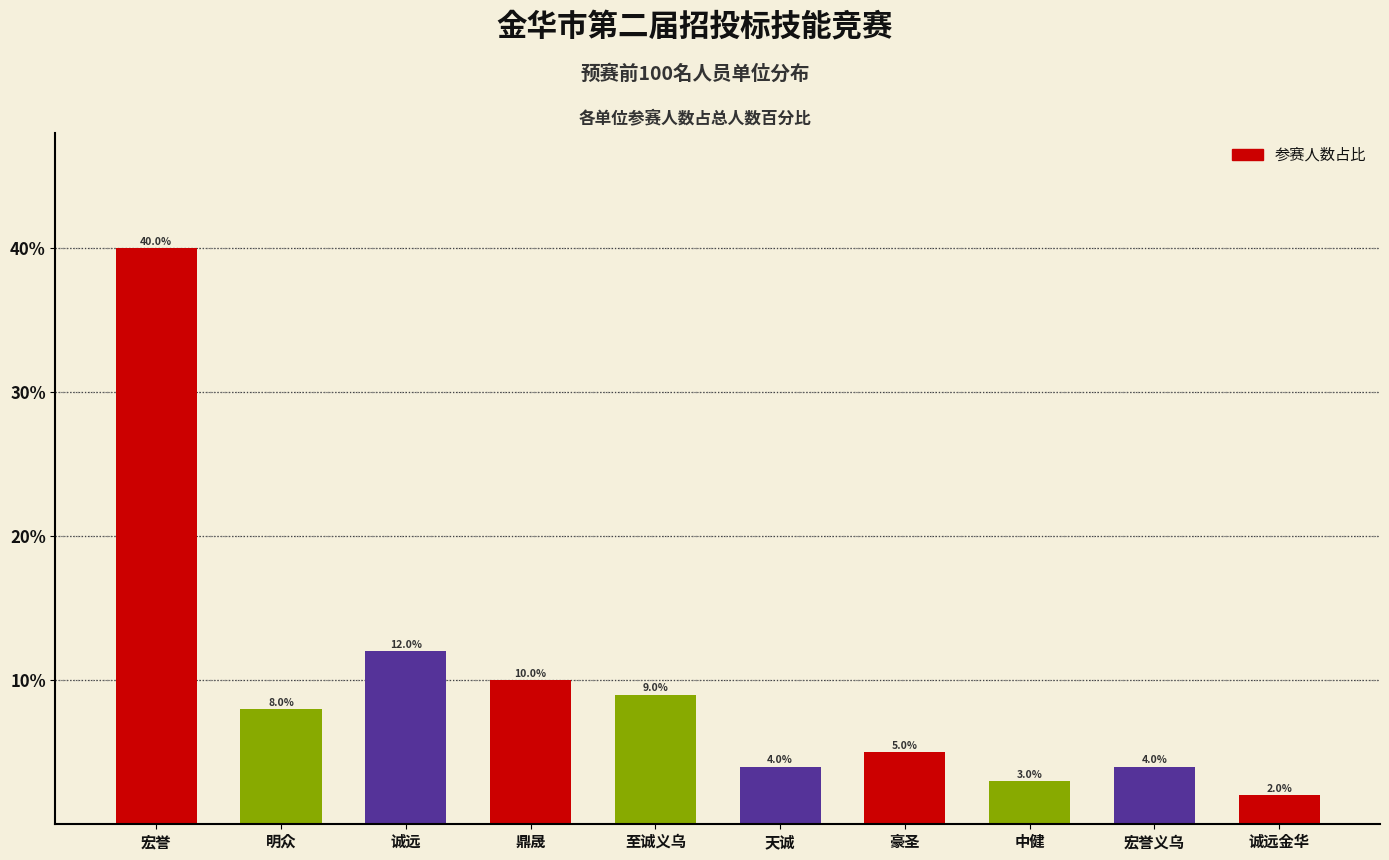

Reading right to left, what are all the values shown in this chart?

2	4	3	5	4	9	10	12	8	40